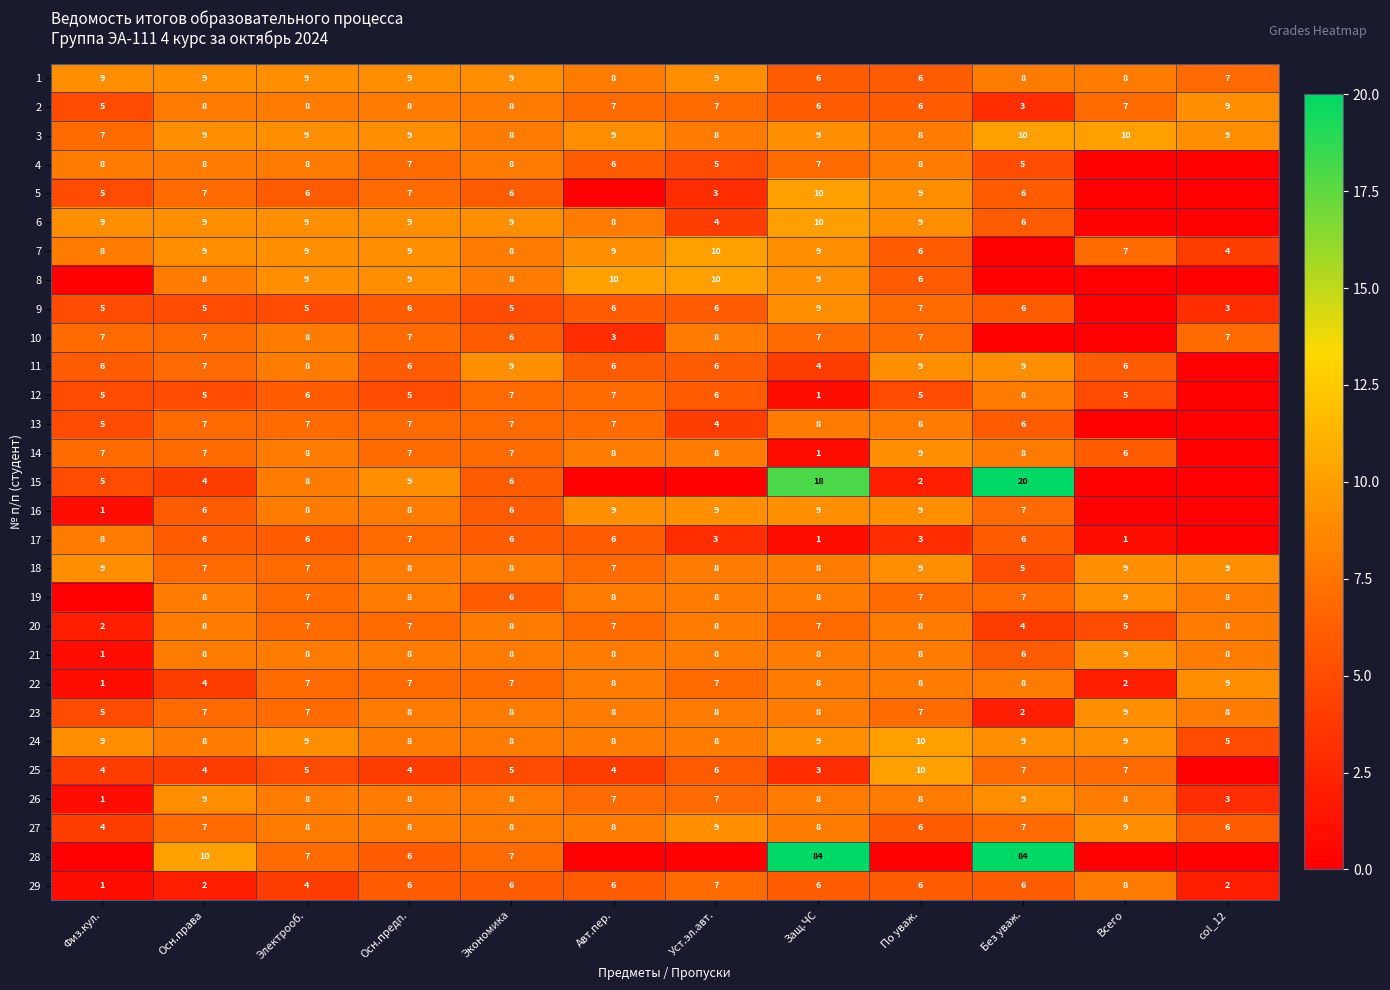

Is the value of 3 at Осн.права greater than the value of 9 at Авт.пер.?

Yes